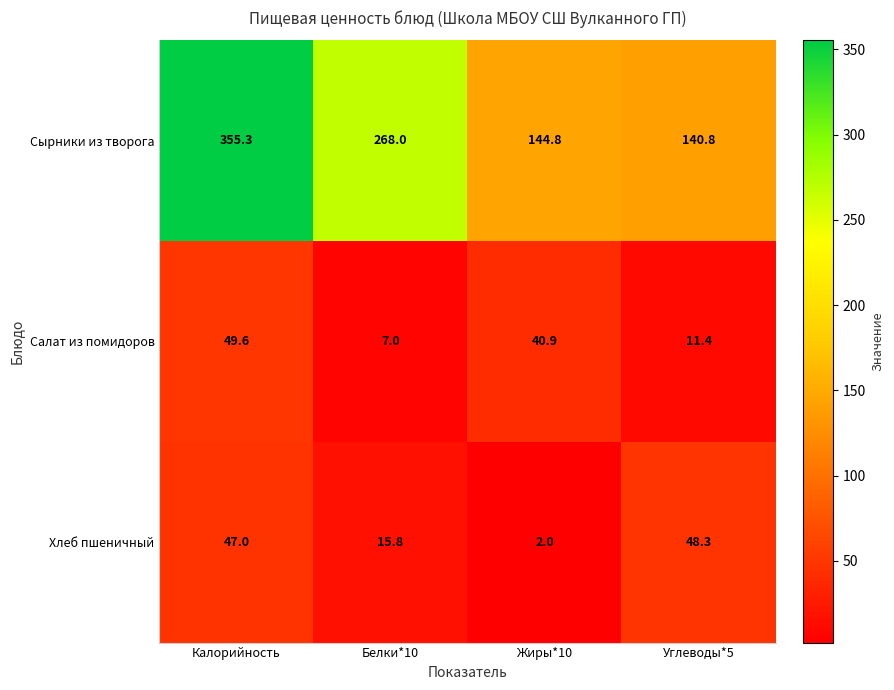

Reading left to right, what are all the values shown in this chart?

Сырники из творога: Калорийность=355.3	Белки*10=268.0	Жиры*10=144.8	Углеводы*5=140.8
Салат из помидоров: Калорийность=49.6	Белки*10=7.0	Жиры*10=40.9	Углеводы*5=11.4
Хлеб пшеничный: Калорийность=47.0	Белки*10=15.8	Жиры*10=2.0	Углеводы*5=48.3